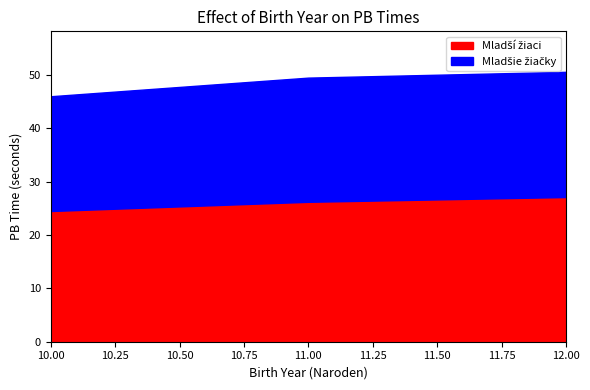

True or false: Mladšie žiačky PB and Mladší žiaci PB cross at least once.

False